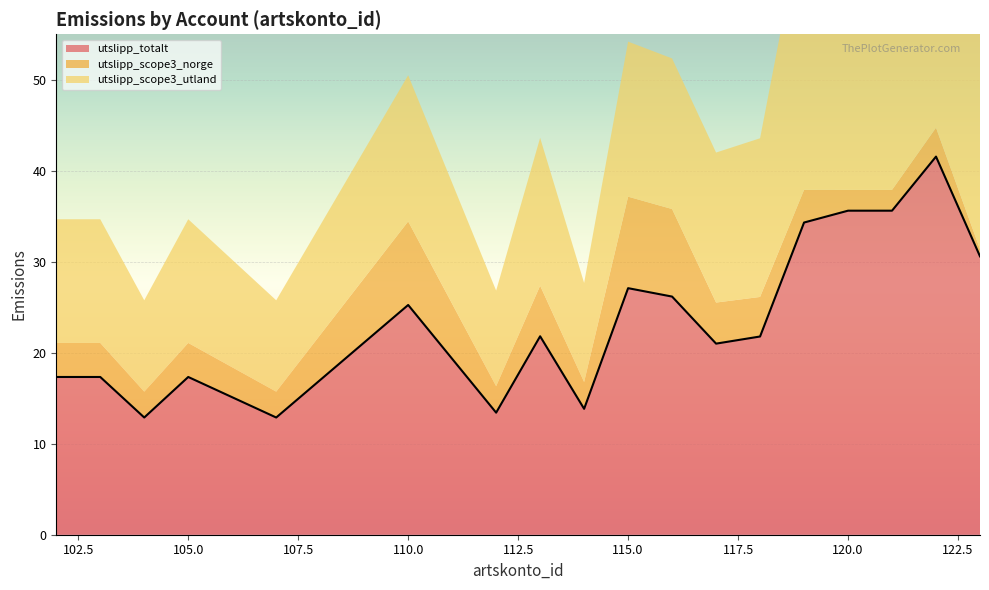

The utslipp_totalt series shows 27.1 at 115.0. True or false?

True